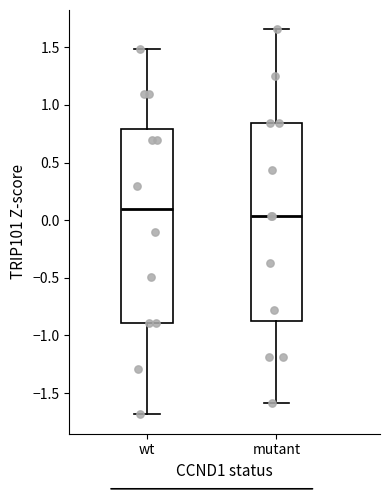

Where does the lower whisker of the box for mutant end on the y-axis? The values are not printed on the chart, so give them approximately, as read against the axis.

-1.60